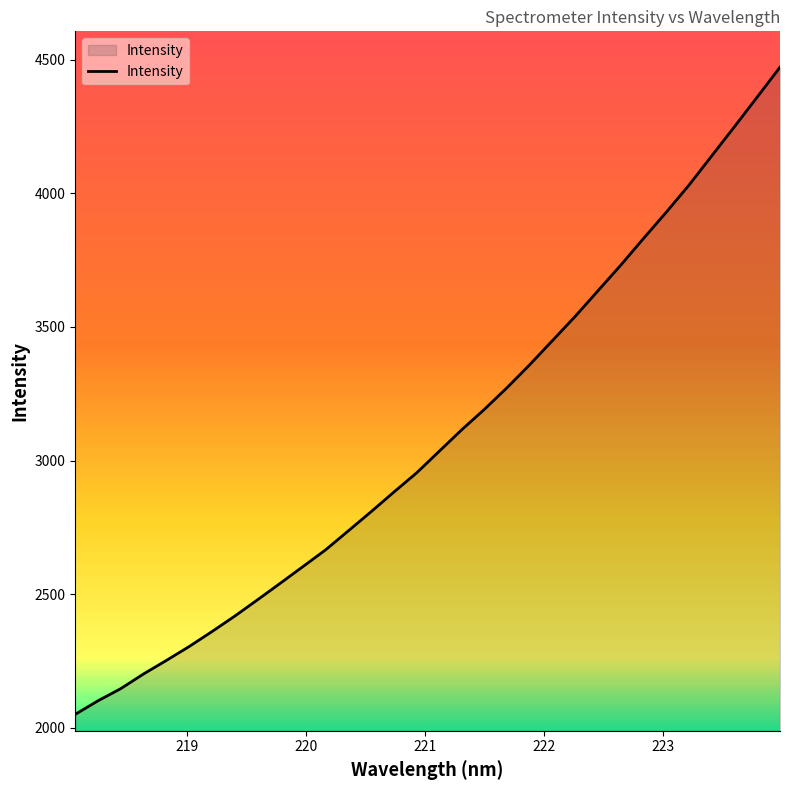

What is the greatest value displayed?

4471.6